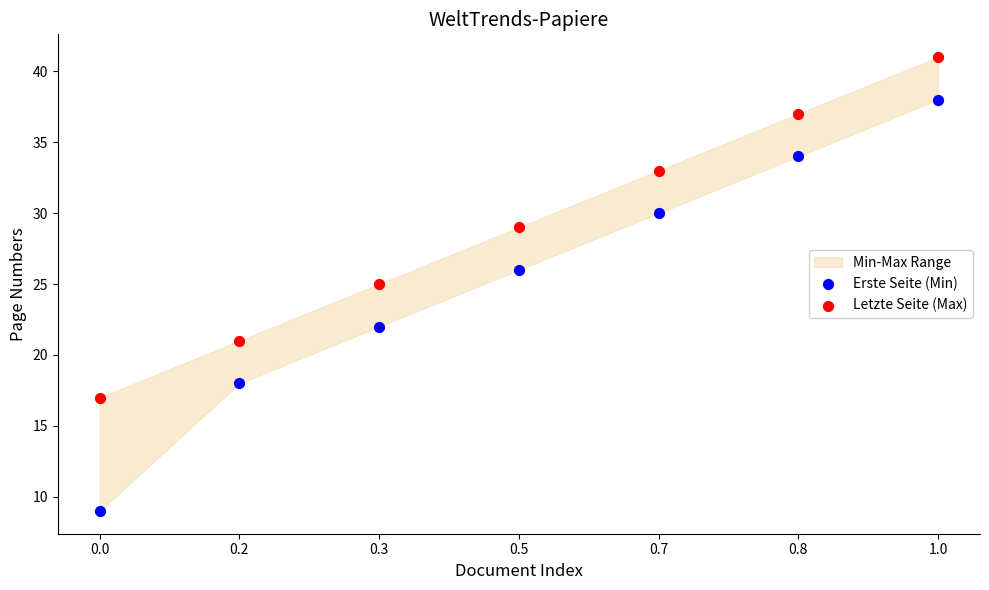

Which series has the widest spread of Y values?

Erste Seite (Min)